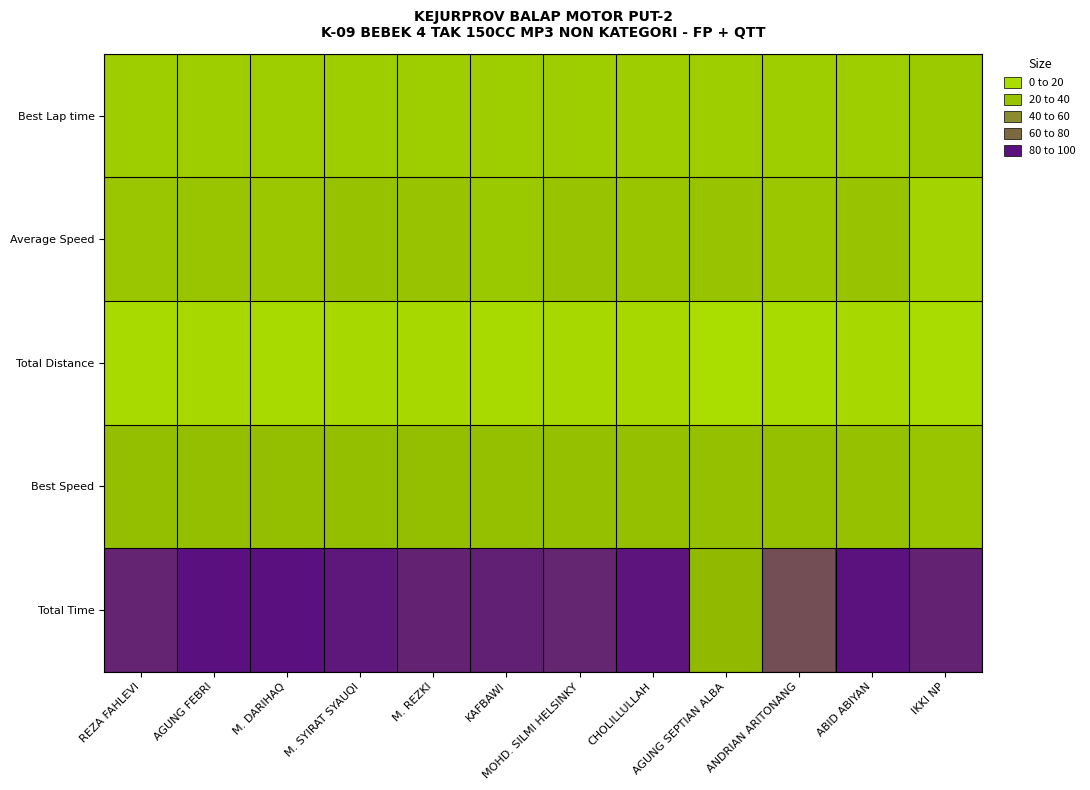

At which category does the chart reach its peak across all series?

M. DARIHAQ